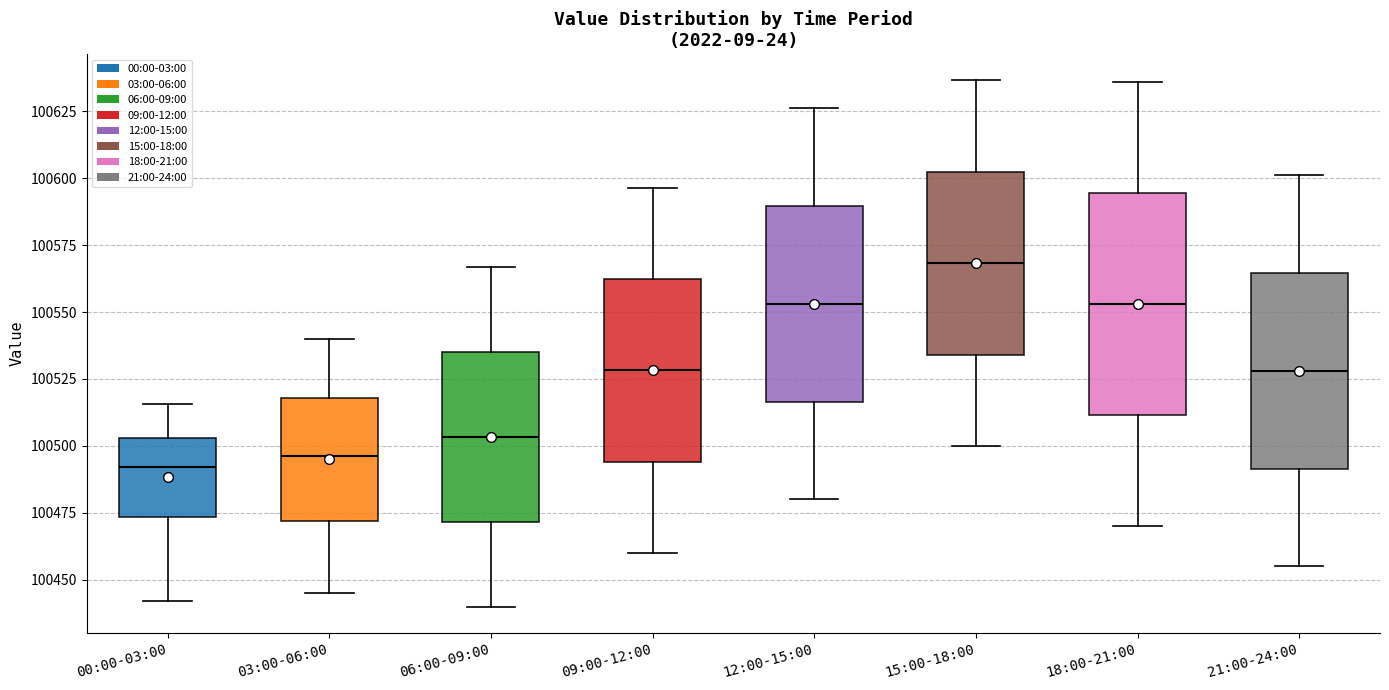

Reading left to right, transcribe this box plot: for each box, give where its median line is, the range the box spans, and where its two whiskers end, as read against the y-axis. The values are not printed on the chart, so give them approximately, as read against the axis.

00:00-03:00: median 100490, box 100475 to 100505, whiskers 100440 to 100515
03:00-06:00: median 100495, box 100470 to 100520, whiskers 100445 to 100540
06:00-09:00: median 100505, box 100470 to 100535, whiskers 100440 to 100565
09:00-12:00: median 100530, box 100495 to 100560, whiskers 100460 to 100595
12:00-15:00: median 100555, box 100515 to 100590, whiskers 100480 to 100625
15:00-18:00: median 100570, box 100535 to 100600, whiskers 100500 to 100635
18:00-21:00: median 100555, box 100510 to 100595, whiskers 100470 to 100635
21:00-24:00: median 100530, box 100490 to 100565, whiskers 100455 to 100600